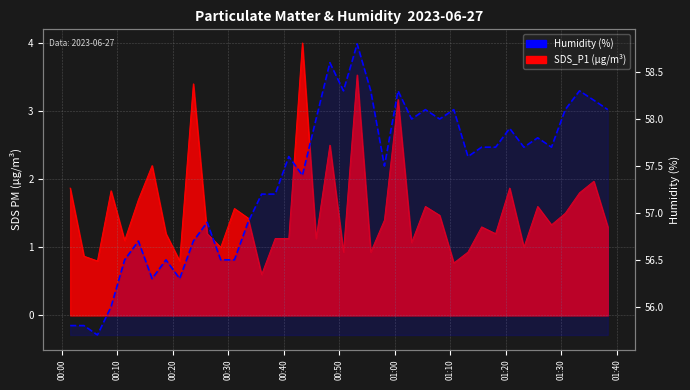

What is the maximum value shown in the chart?

58.8